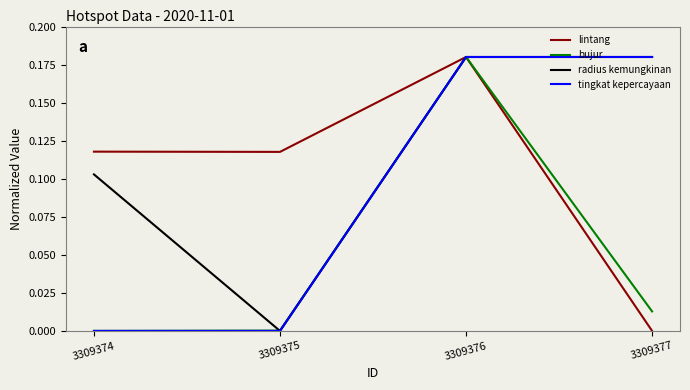

Is it true that tingkat kepercayaan equals 0.0 at 3309374?

True